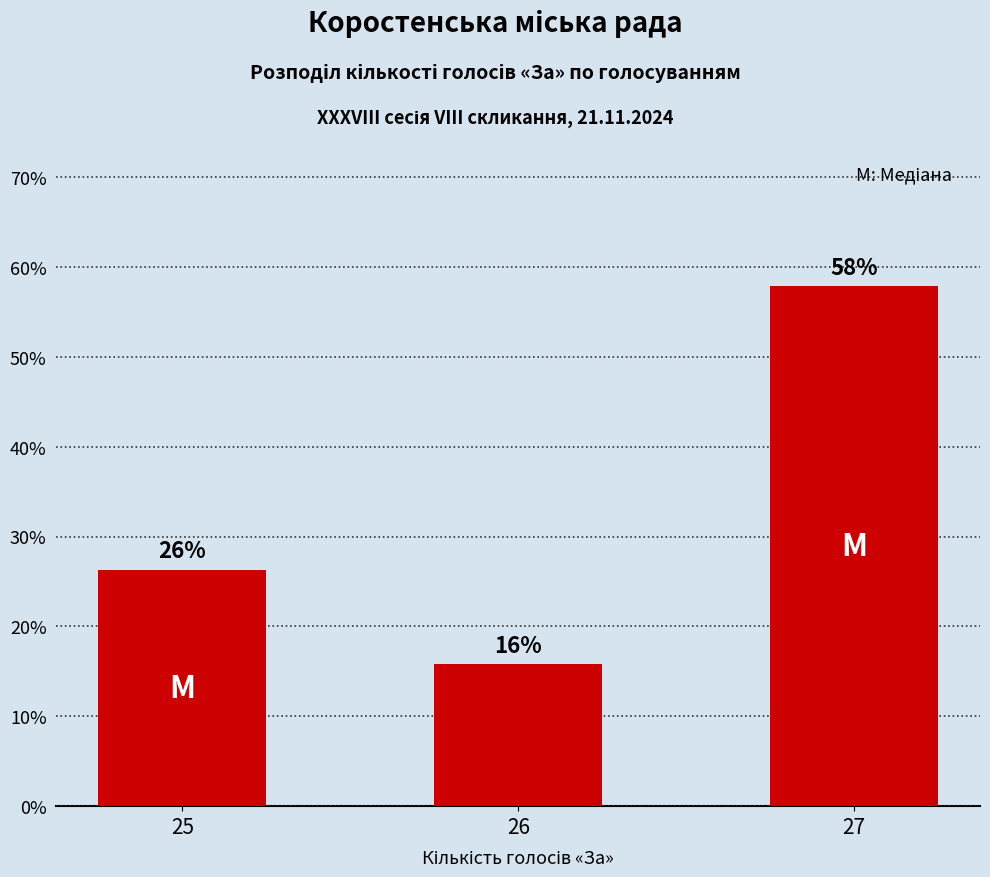

The chart shows a value of 26.3 at 25. True or false?

True